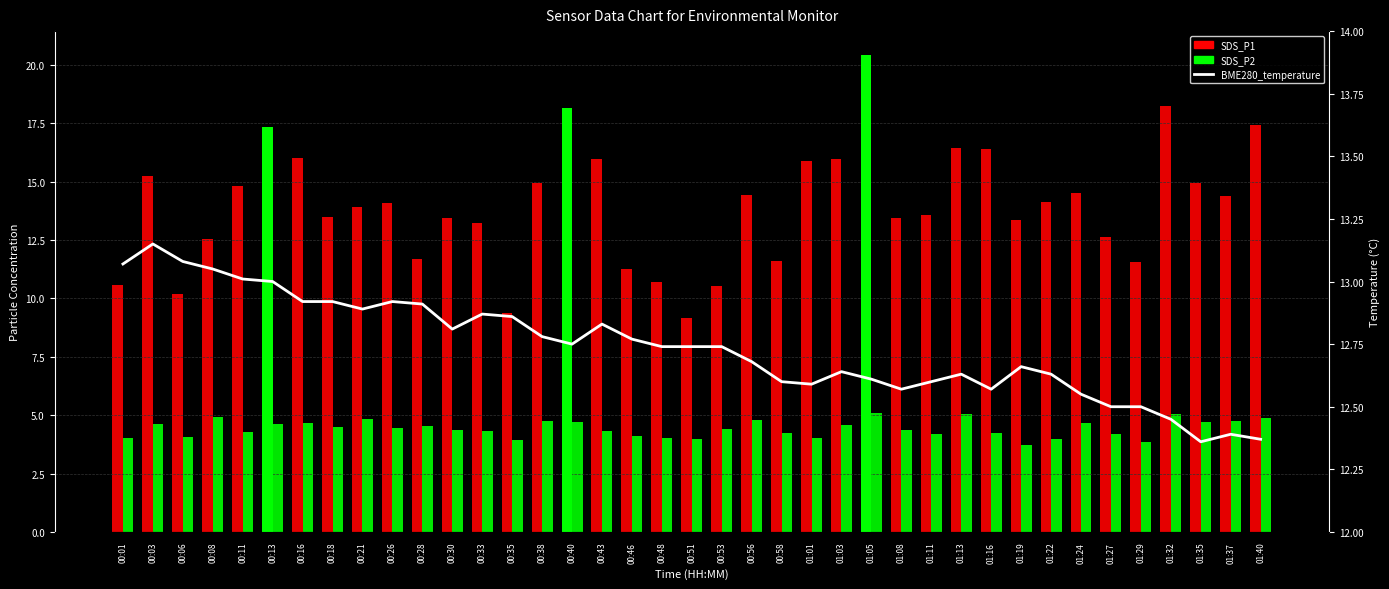

Reading right to left, transcribe all the data shown in this chart.

SDS_P1: 17.4	14.4	14.9	18.2	11.6	12.6	14.5	14.1	13.3	16.4	16.4	13.6	13.4	20.4	15.9	15.9	11.6	14.4	10.5	9.2	10.7	11.2	16.0	18.1	14.9	9.4	13.2	13.4	11.7	14.1	13.9	13.5	16.0	17.3	14.8	12.5	10.2	15.2	10.6
SDS_P2: 4.9	4.8	4.7	5.0	3.8	4.2	4.7	4.0	3.7	4.2	5.1	4.2	4.3	5.1	4.6	4.0	4.2	4.8	4.4	4.0	4.0	4.1	4.3	4.7	4.8	4.0	4.3	4.4	4.5	4.5	4.8	4.5	4.7	4.6	4.3	4.9	4.0	4.6	4.0
BME280_temperature: 12.4	12.4	12.4	12.4	12.5	12.5	12.6	12.6	12.7	12.6	12.6	12.6	12.6	12.6	12.6	12.6	12.6	12.7	12.7	12.7	12.7	12.8	12.8	12.8	12.8	12.9	12.9	12.8	12.9	12.9	12.9	12.9	12.9	13.0	13.0	13.1	13.1	13.2	13.1